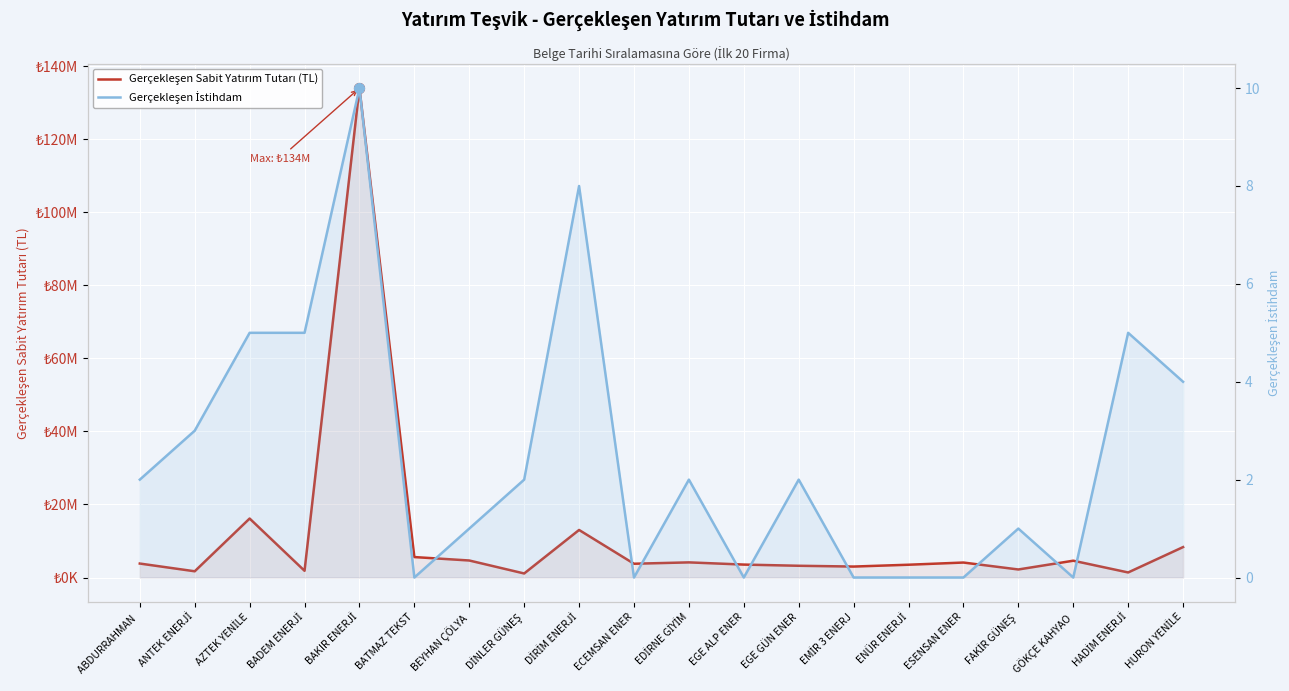

Is the value of Gerçekleşen Sabit Yatırım Tutarı (TL) at EDİRNE GİYİM greater than the value of Gerçekleşen İstihdam at EGE GÜN ENER?

Yes